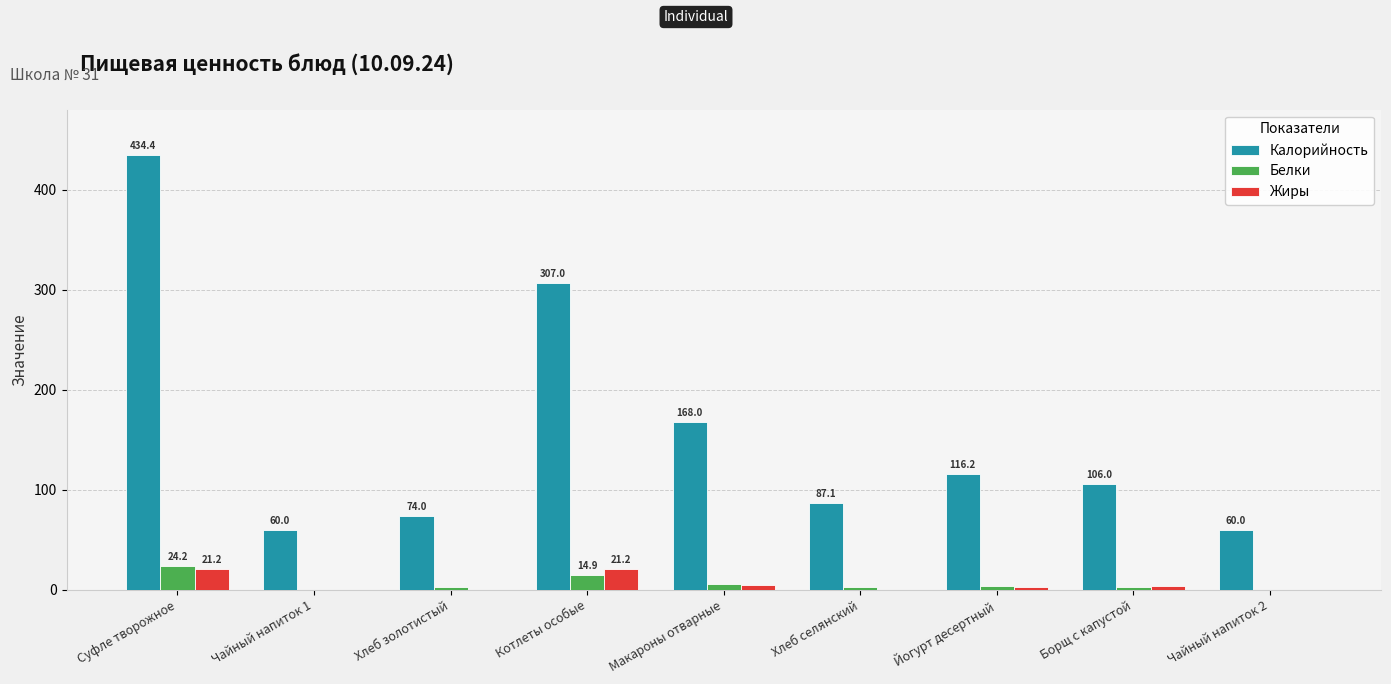

Which label corresponds to the largest value in the chart?

Суфле творожное